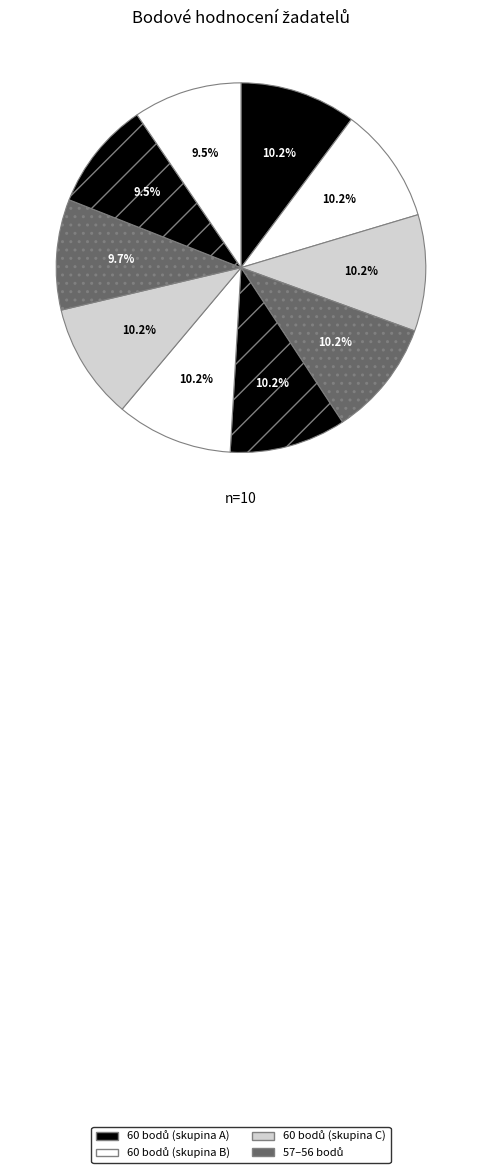

Count the number of slices in the pie.

10